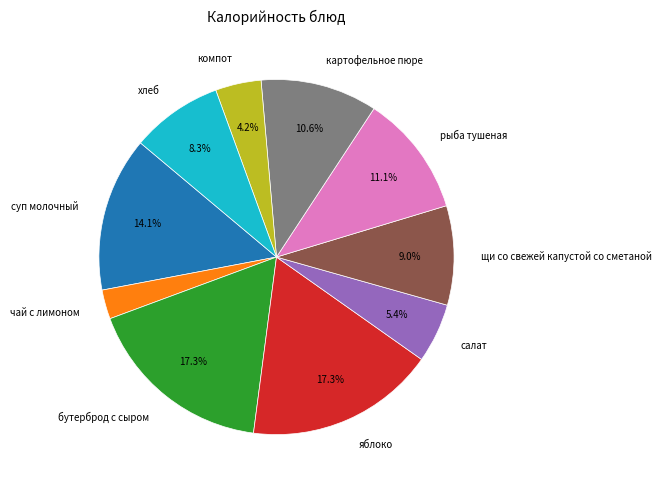

What is the smallest slice in the pie chart?

чай с лимоном